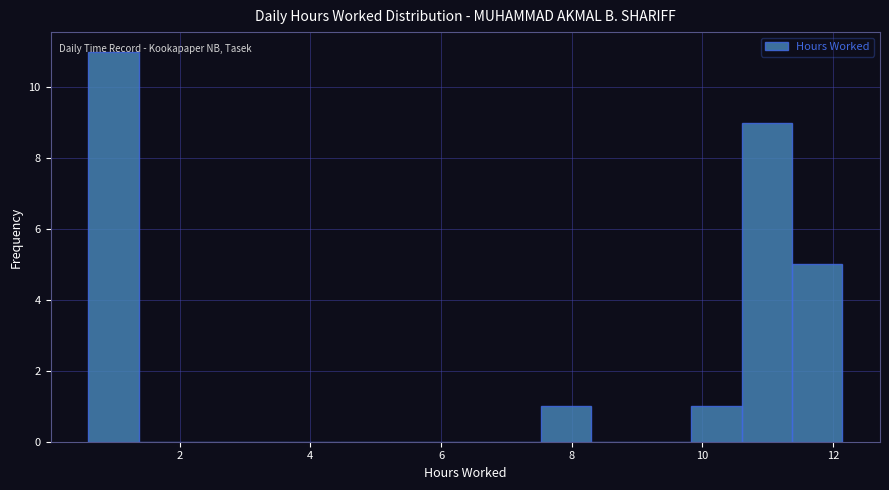

Around what value on the x-axis is the tallest bar? Give the approximate position of its centre, as read against the axis.

1.0